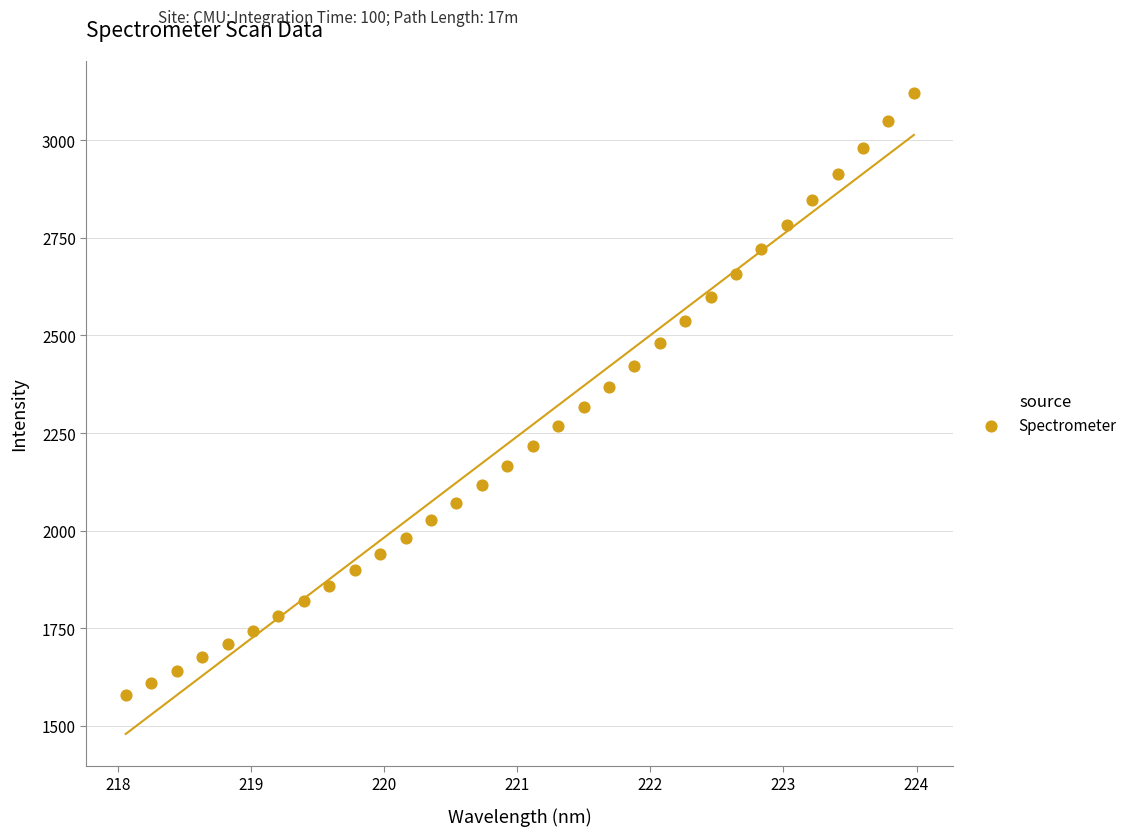

What is the range of Y values (max minus min)?

1540.7